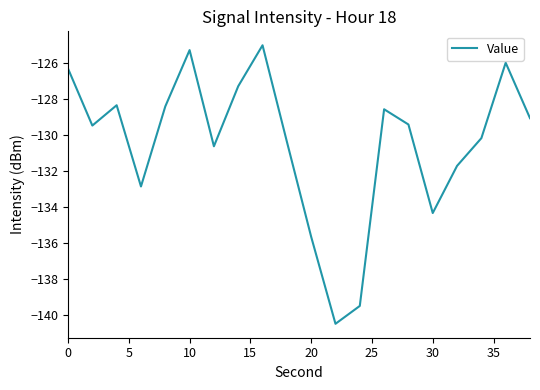

What is the difference between the maximum and minimum values?

15.5